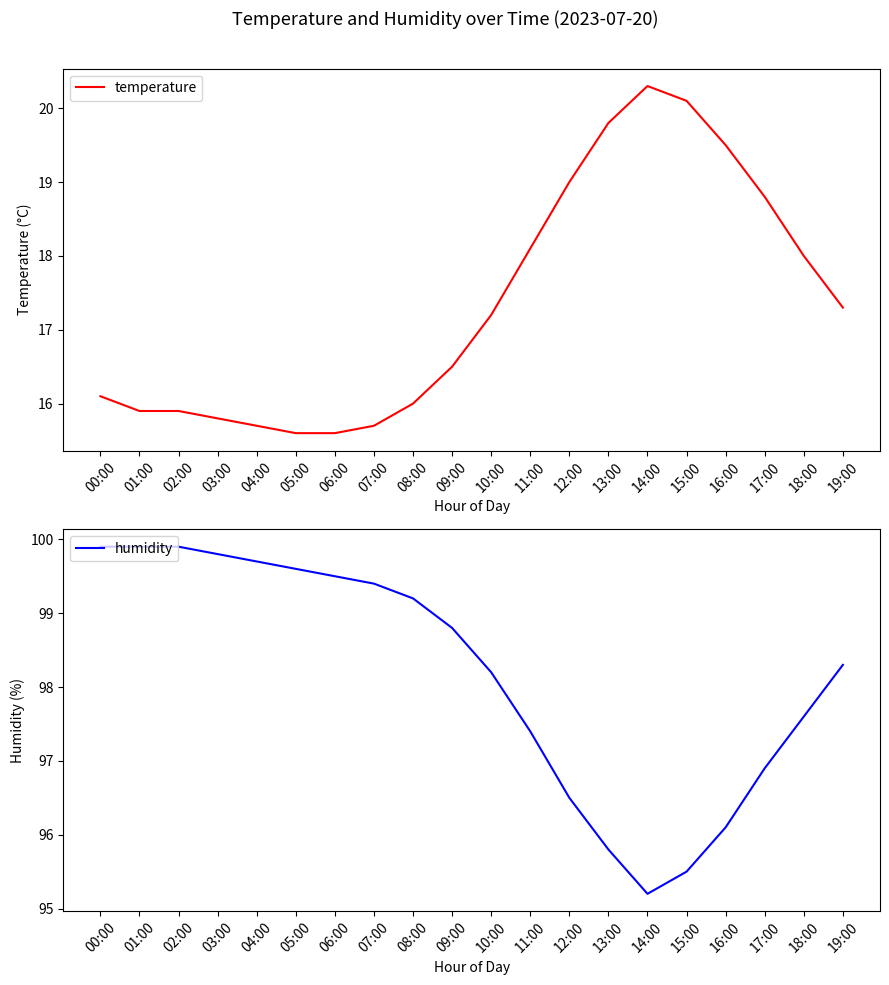

What is the difference between the maximum and minimum values in the humidity series?

4.7